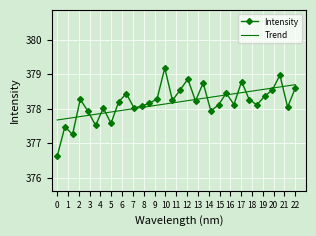

What is the maximum value shown in the chart?

379.2